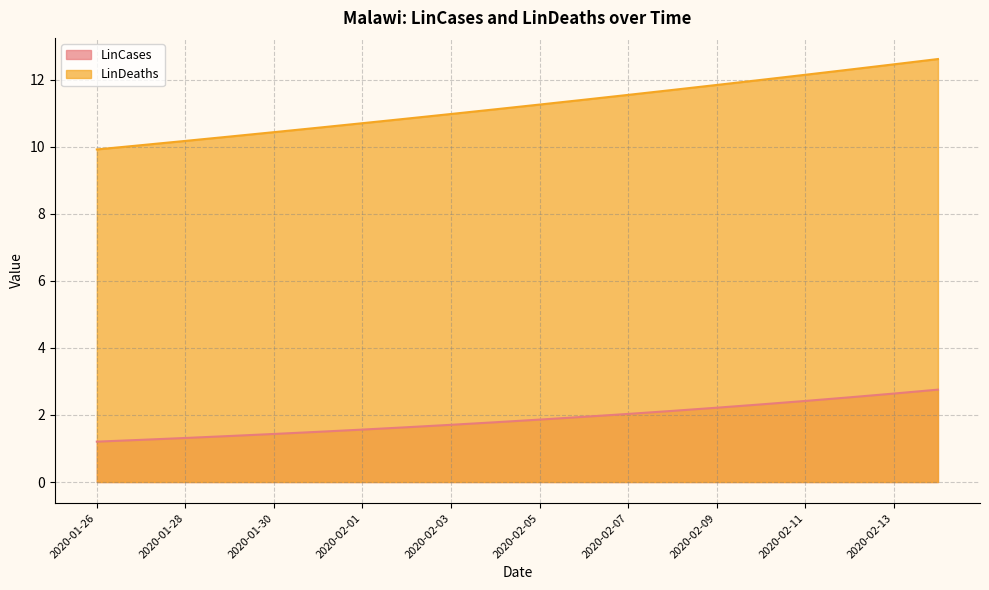

What is the average value of the LinDeaths series?

11.2